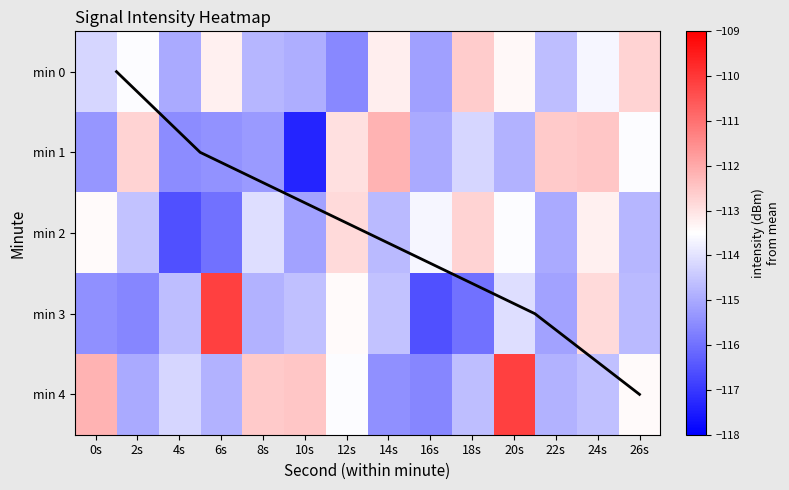

Where is min 0 nearest to the value -114?

0s